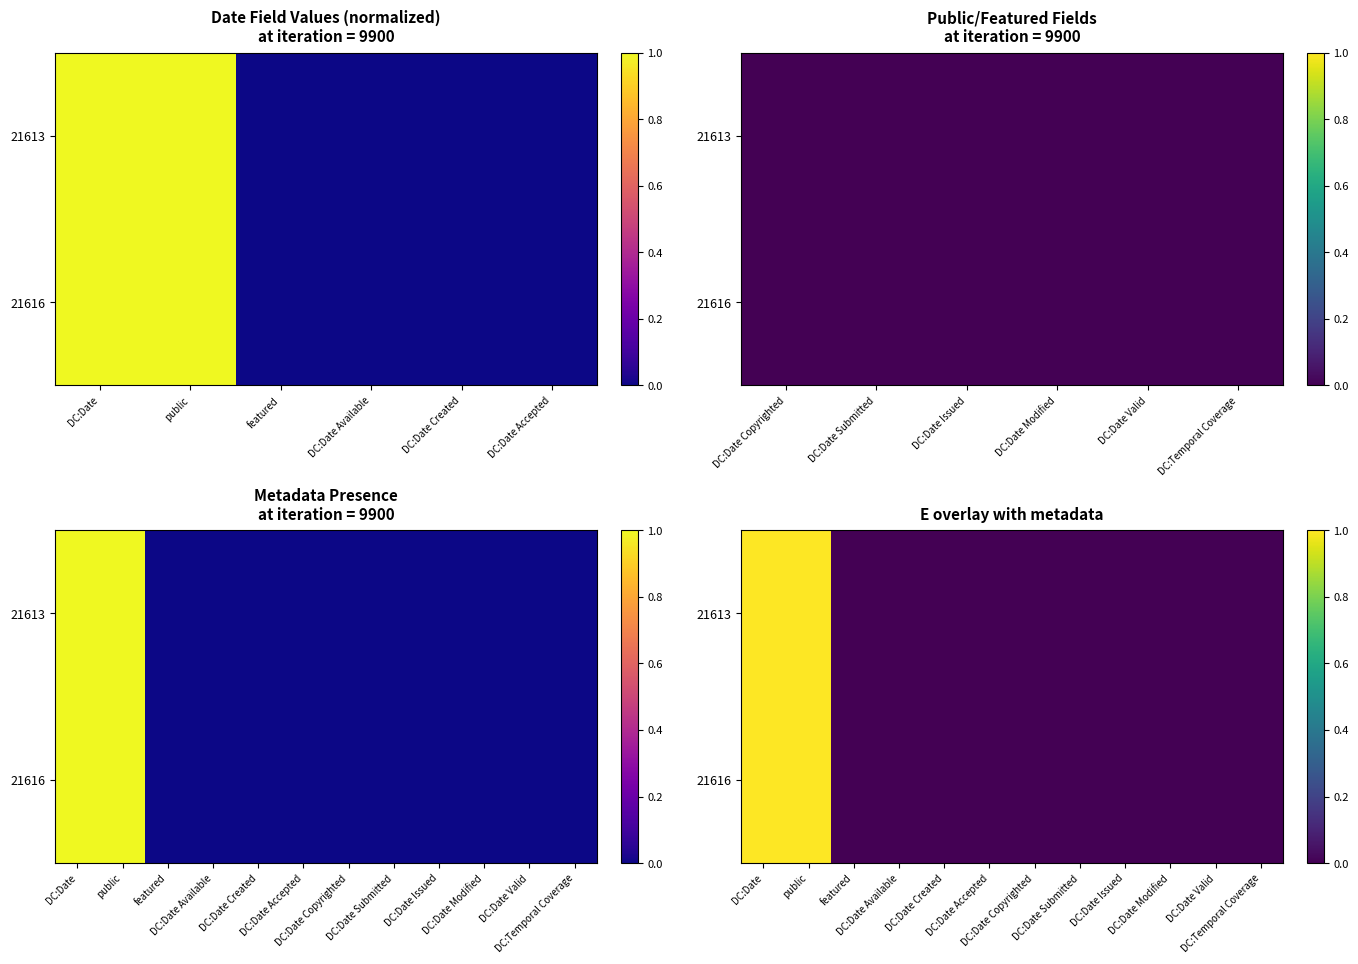

What is the difference between the second highest and minimum values in the 21616 series?

1